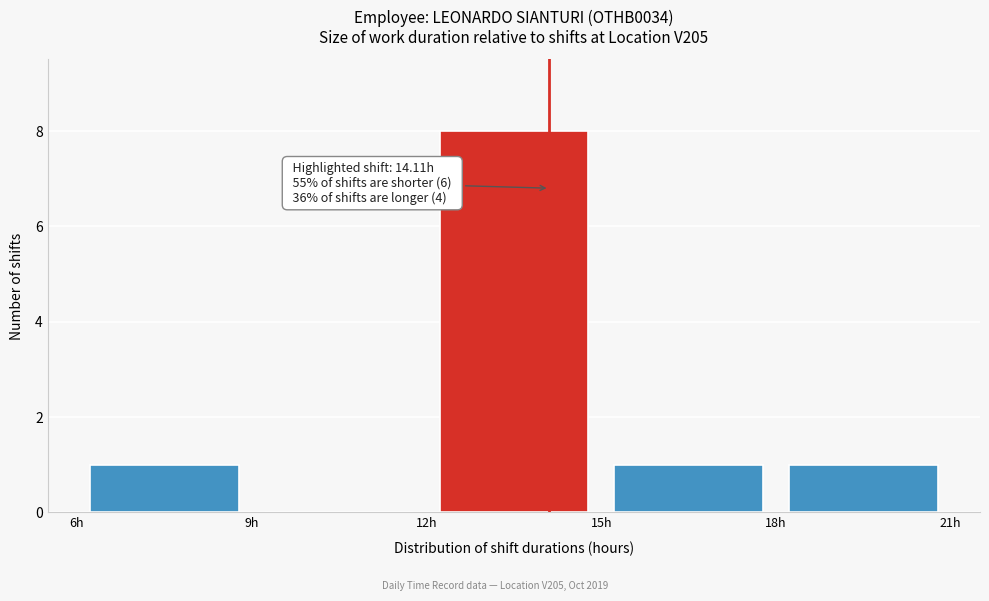

Which range on the x-axis has the tallest bar?

12 to 15